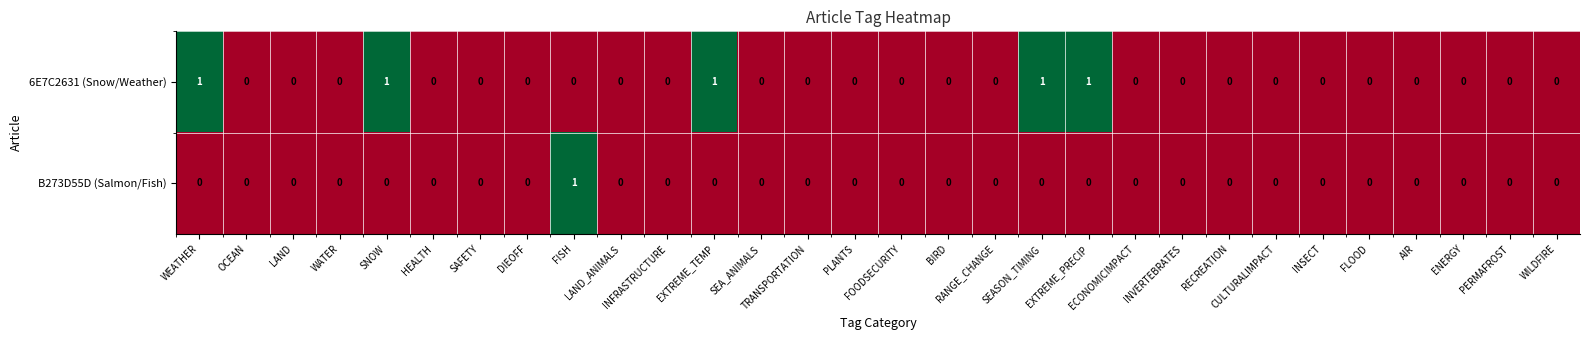

How many 6E7C2631 (Snow/Weather) values are between 0 and 1?

30